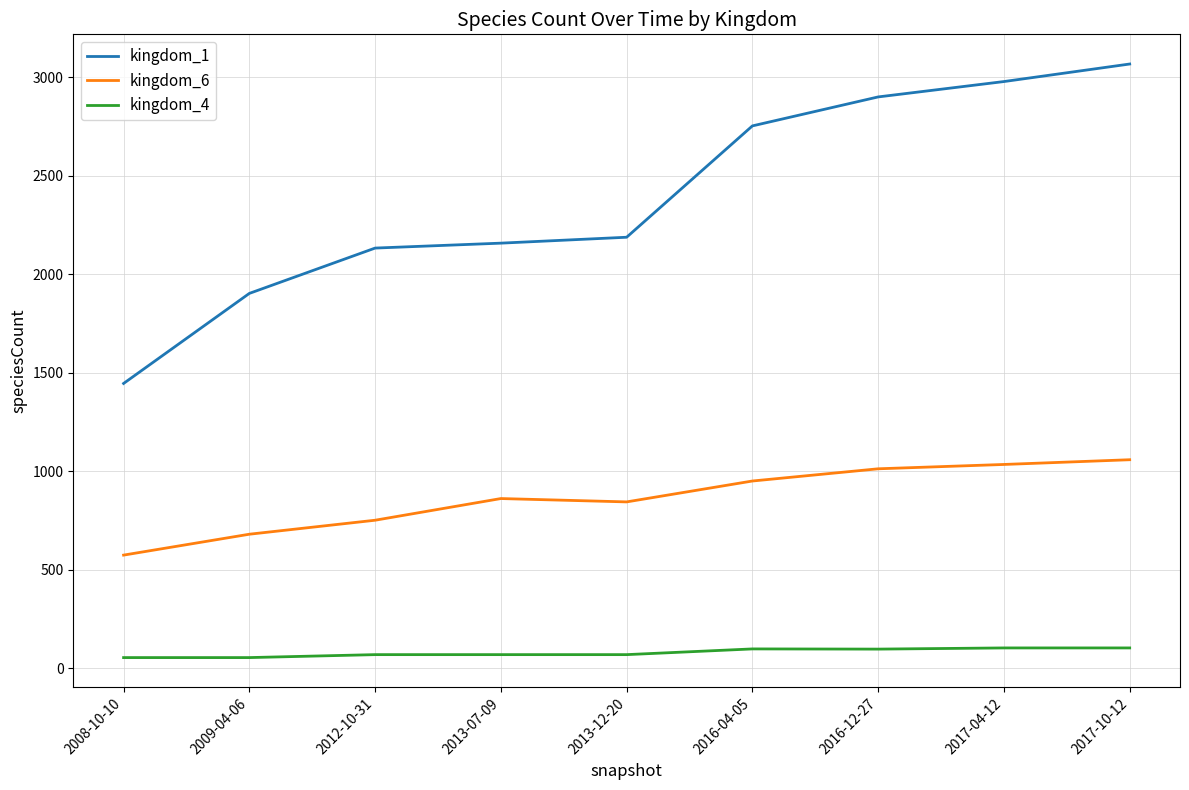

List the series in order of their overall mean, lowest first.

kingdom_4, kingdom_6, kingdom_1